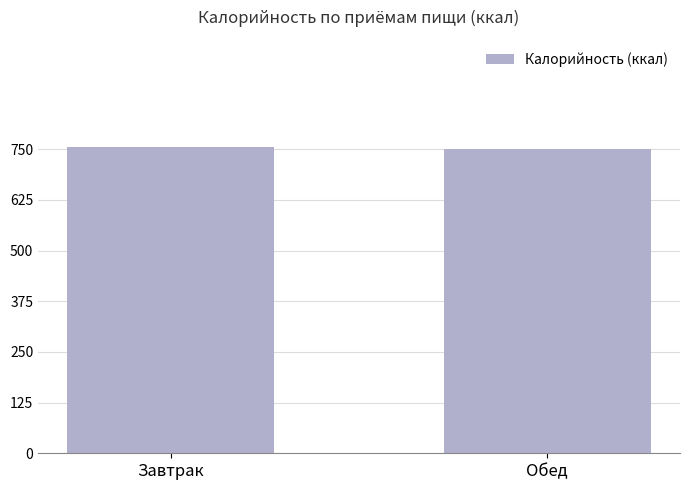

Approximately how many times larger is the value at Завтрак compared to Обед?

1.0